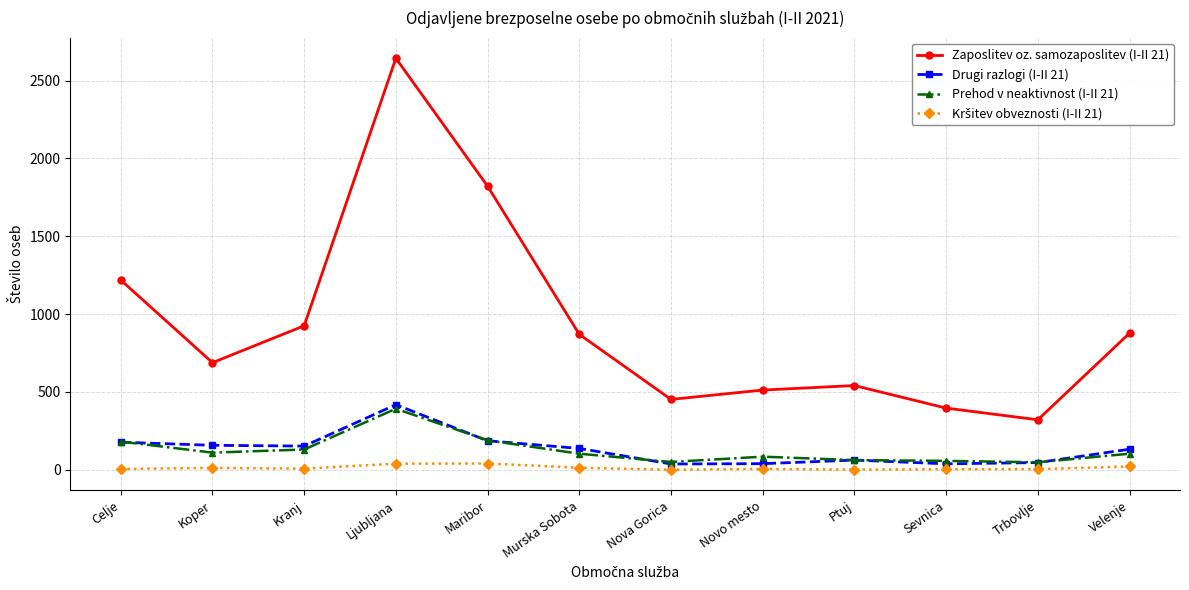

What is the label of the 2nd point from the right?

Trbovlje